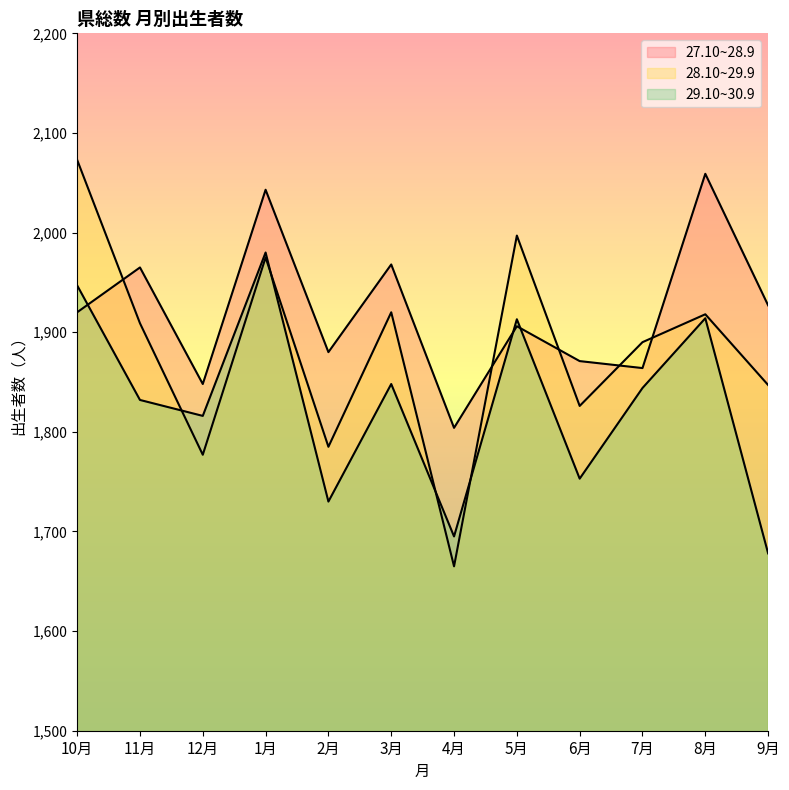

What is the difference between the 29.10~30.9 values at 12月 and 4月?

121